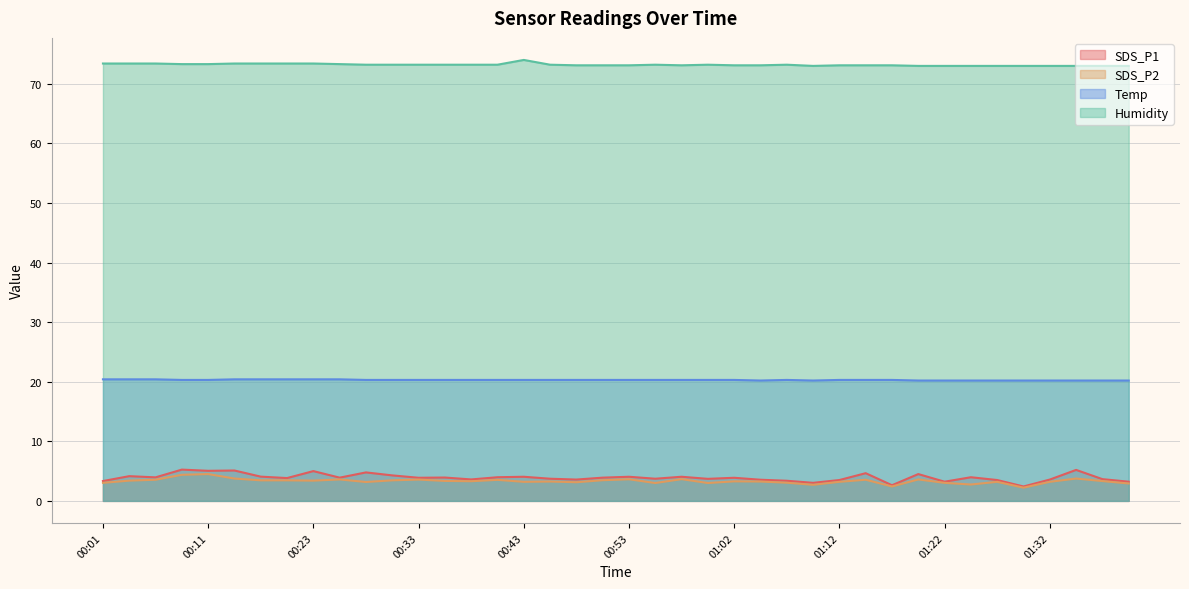

At which category does the chart reach its minimum across all series?

01:29